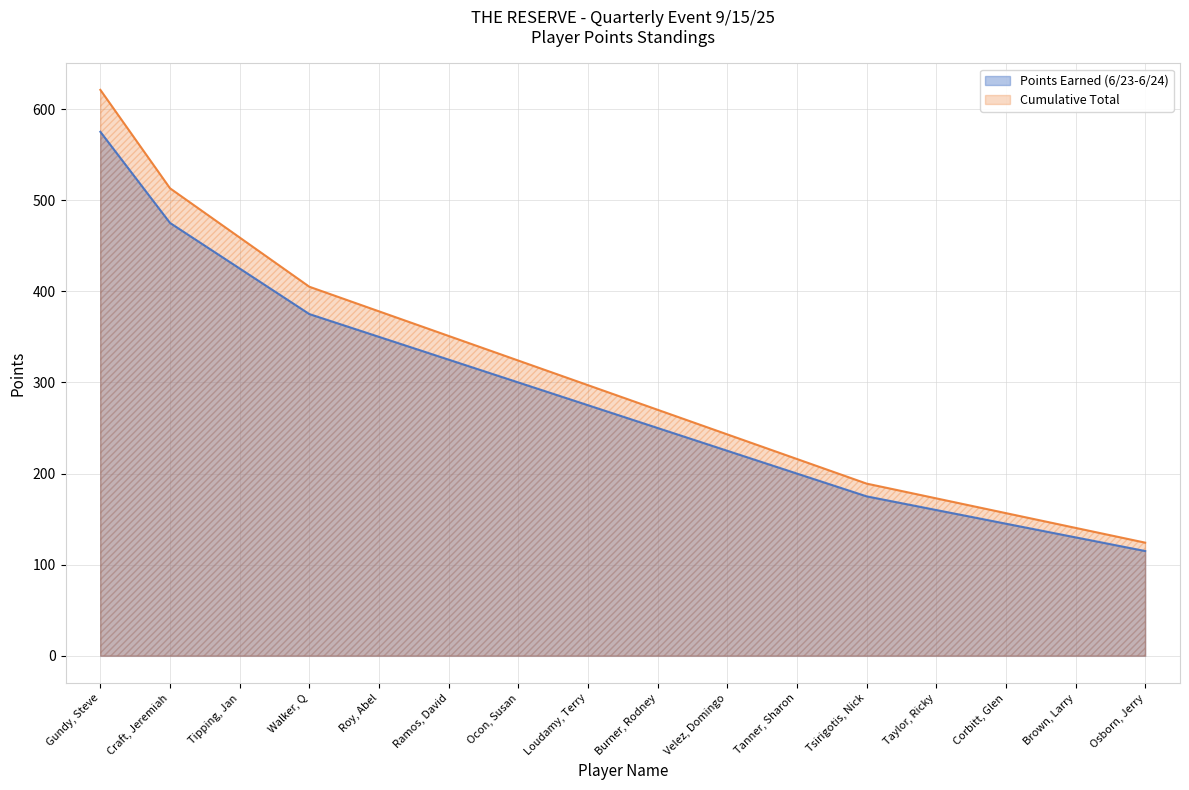

Which category has the lowest value in the Cumulative Total series?

Osborn, Jerry